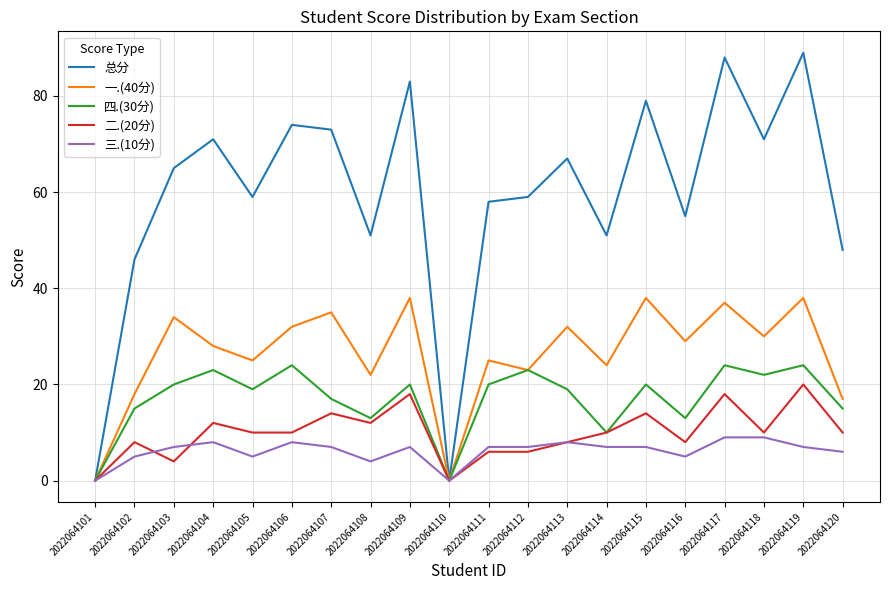

List the series in order of their peak value, highest first.

总分, 一.(40分), 四.(30分), 二.(20分), 三.(10分)